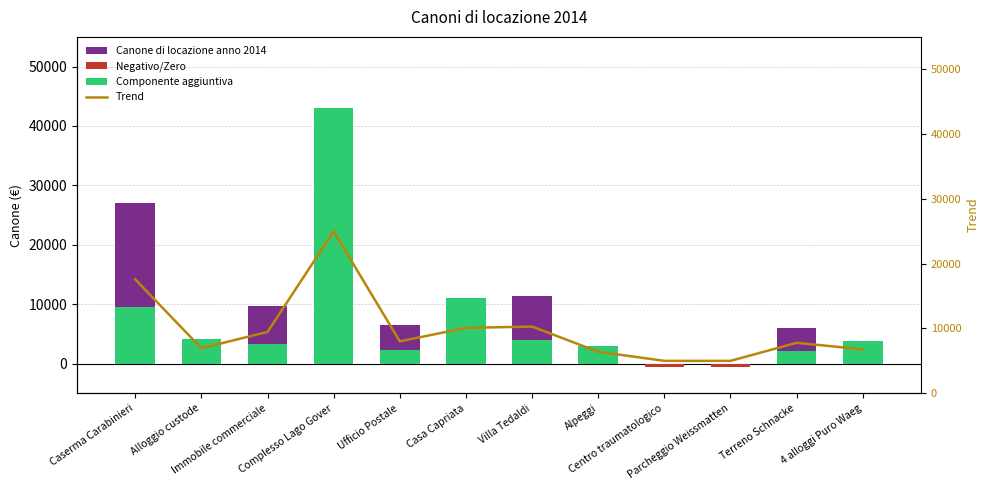

Does the chart contain stacked bars?

No